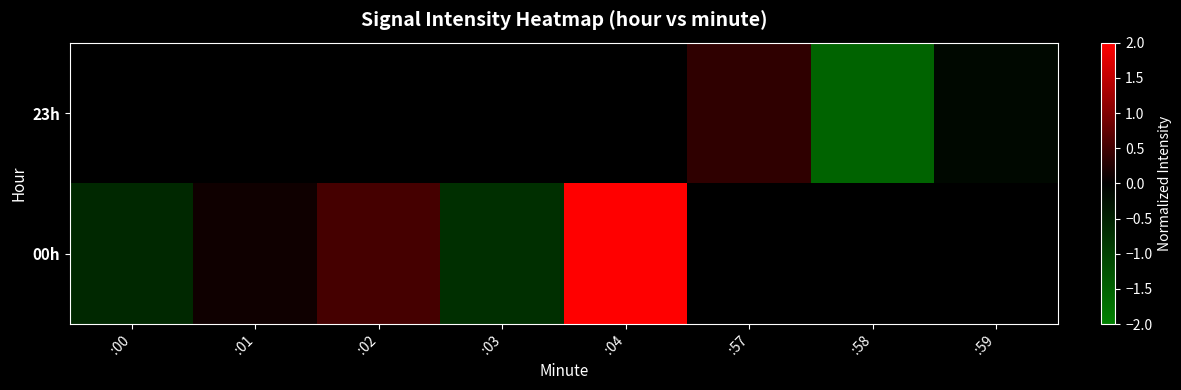

What is the greatest value displayed?

2.0